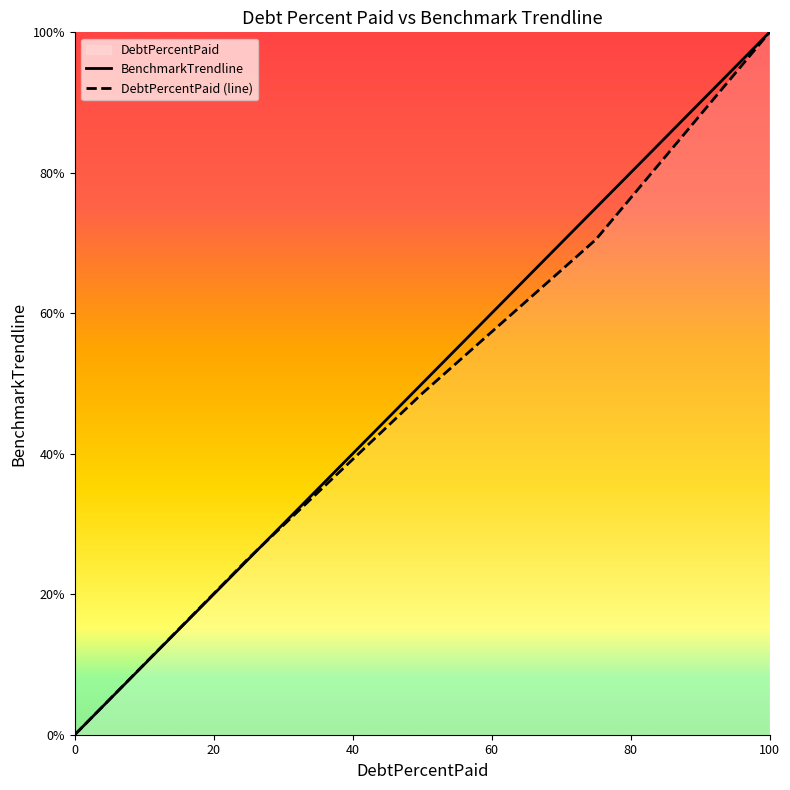

At which category is the sum across all series the highest?

100